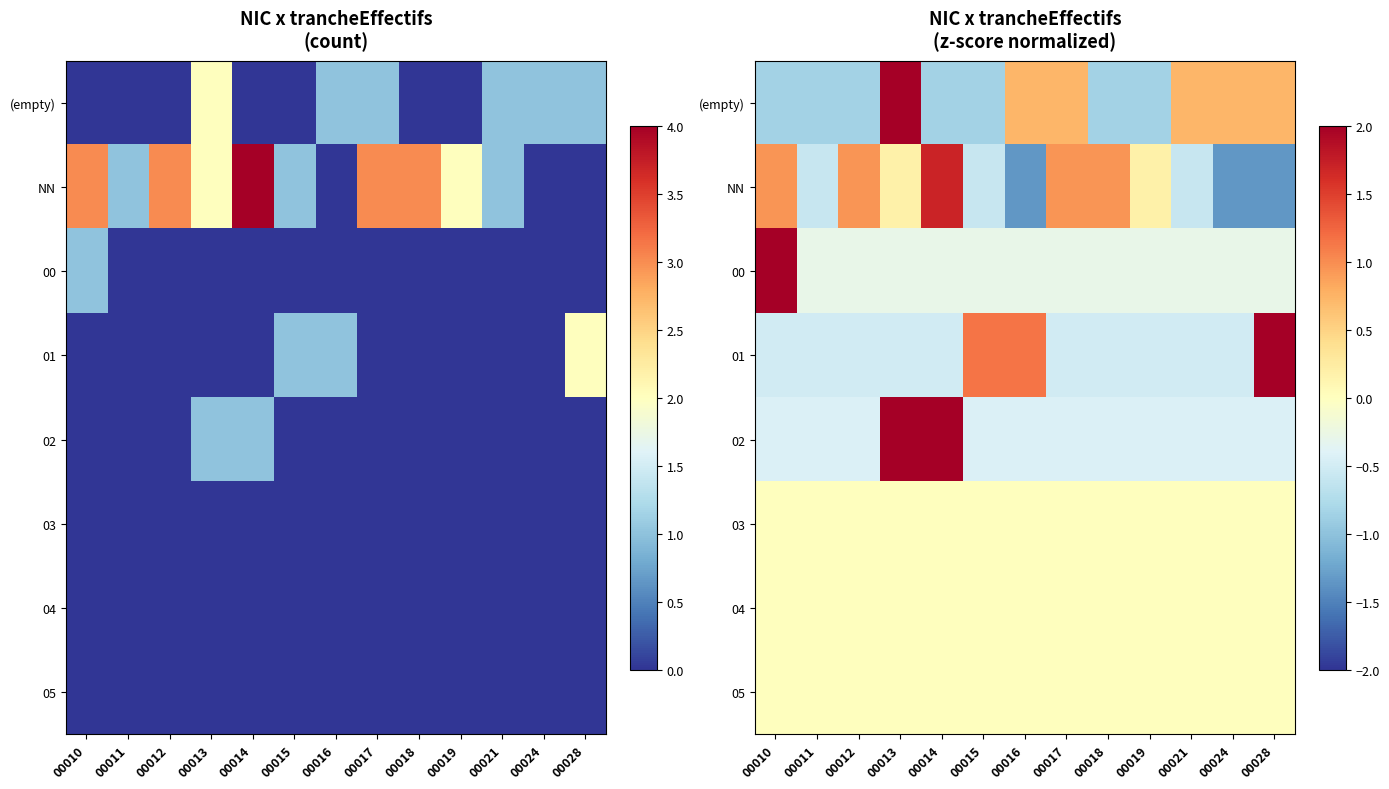

Where does the 00 series first go above 0?

00010